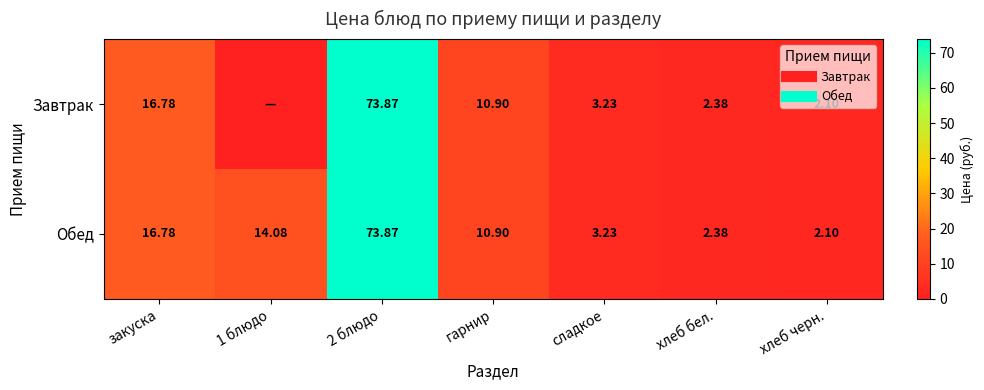

Rank the categories by Обед value from lowest to highest.

хлеб черн., хлеб бел., сладкое, гарнир, 1 блюдо, закуска, 2 блюдо